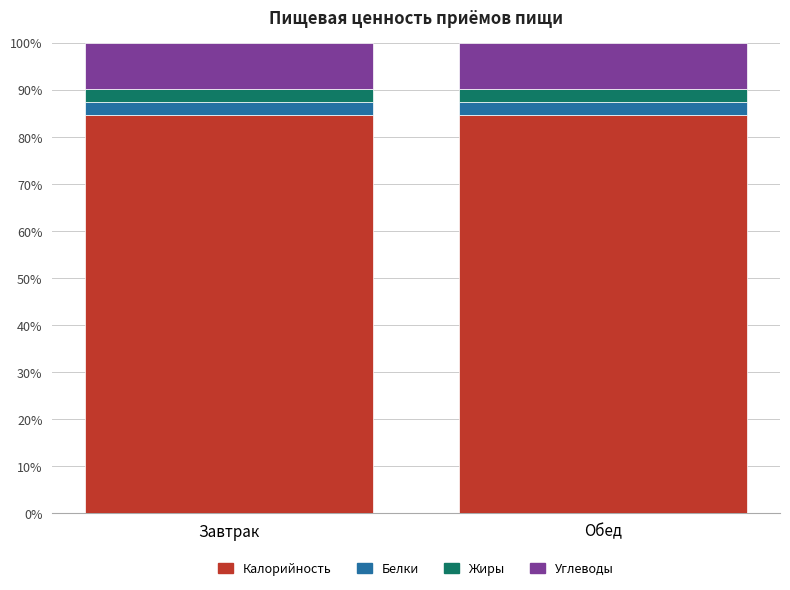

How many bars are there in total?

2